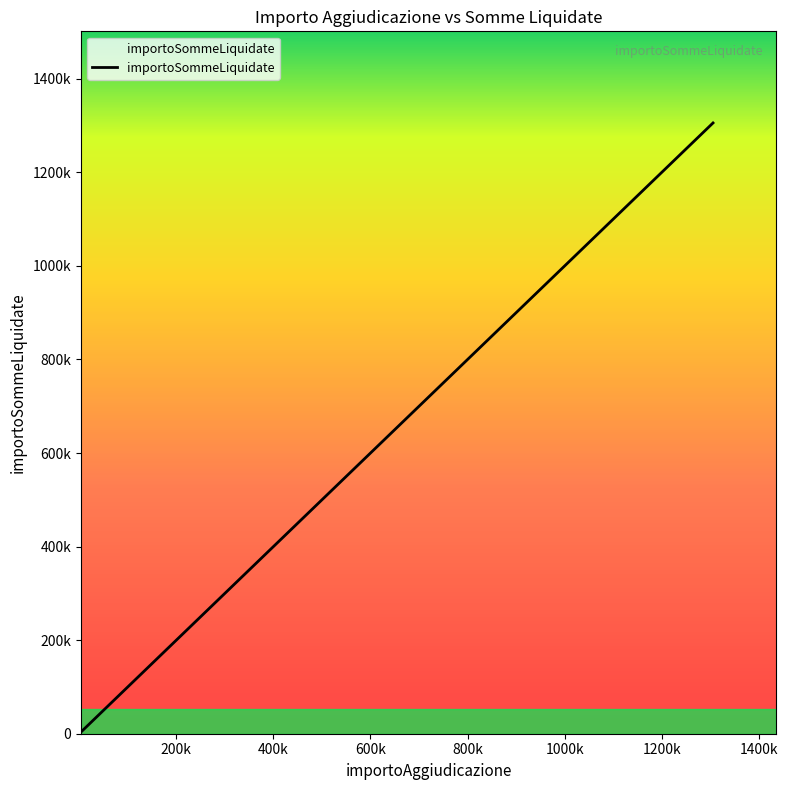

Does the chart have visible grid lines?

No